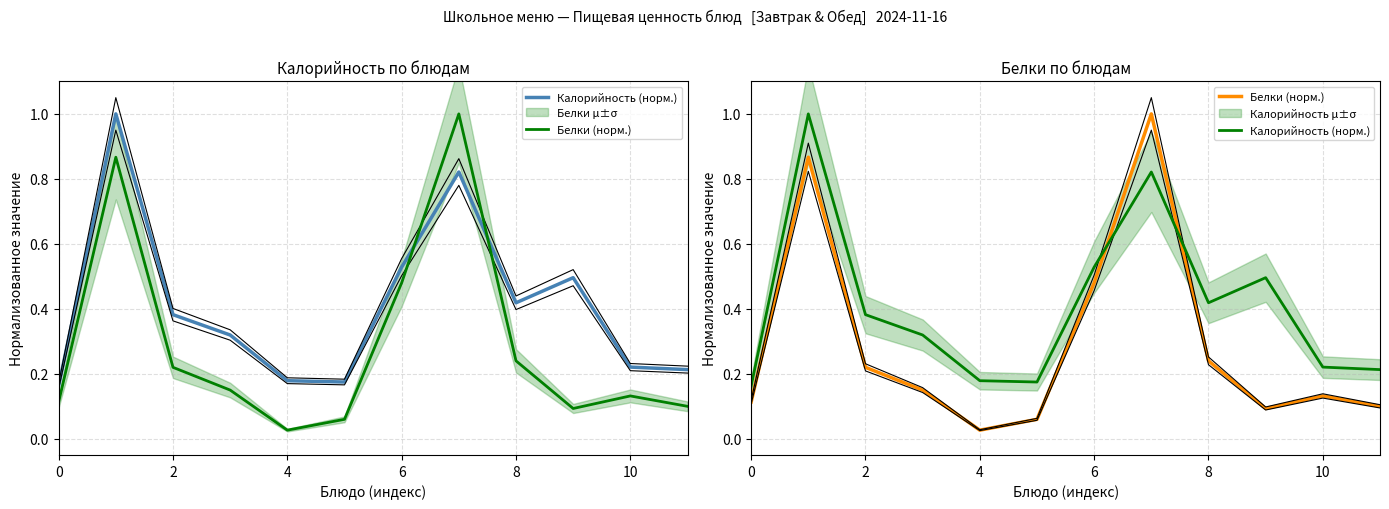

What is the value of the Калорийность (норм.) point at the 7th from the left?

0.5